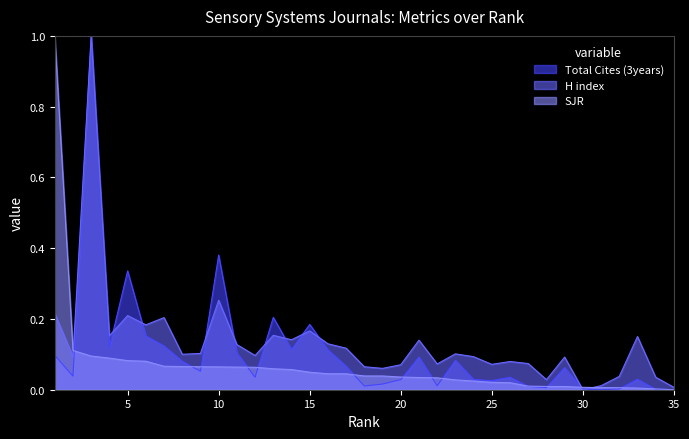

The H index series shows 0.2 at 1. True or false?

True